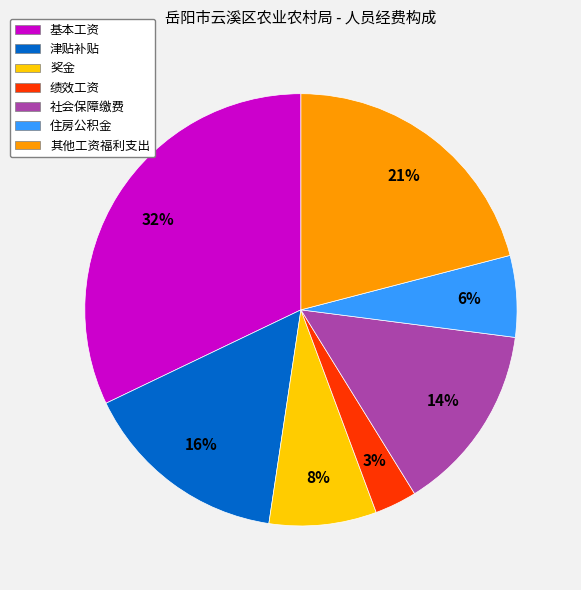

What percentage is the 津贴补贴 slice, to the nearest percent?

16%